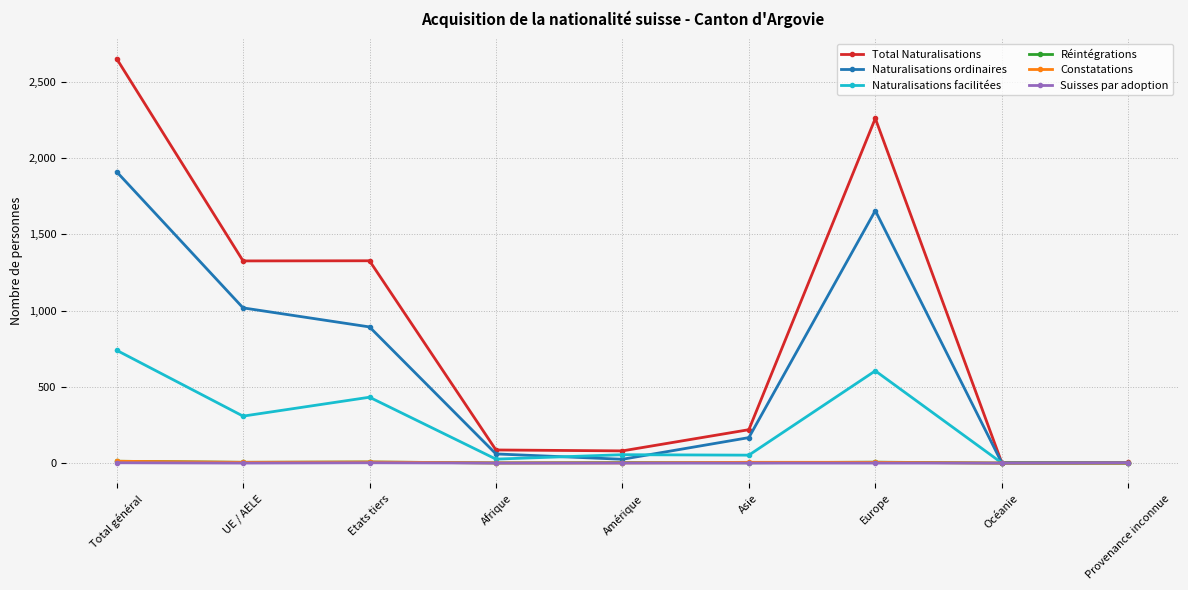

Between Afrique and Europe, which series saw the biggest shift?

Total Naturalisations